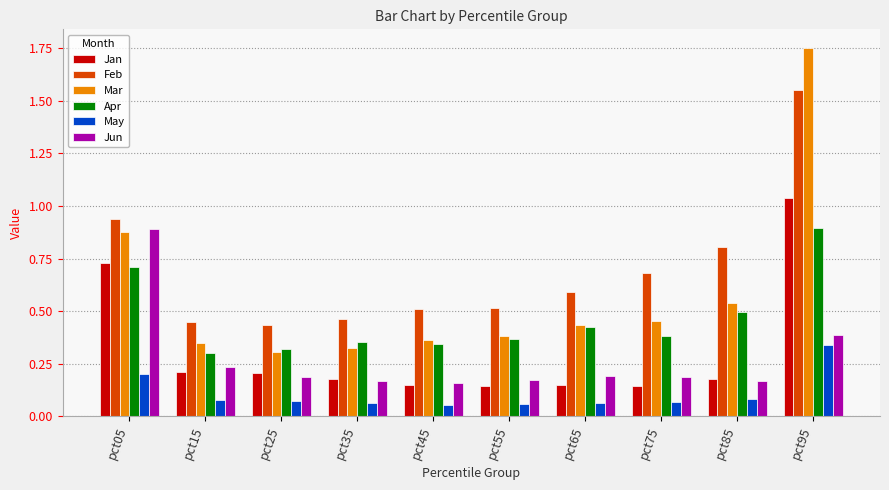

At which category does the chart reach its peak across all series?

pct95